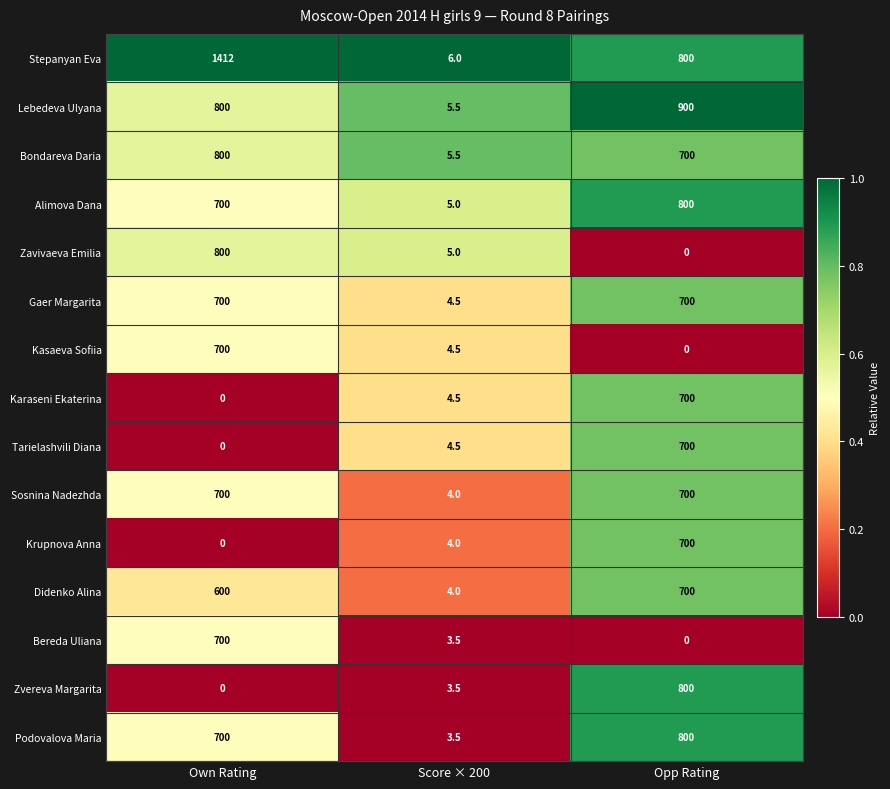

The Kasaeva Sofiia series shows 1209.0 at Own Rating. True or false?

False